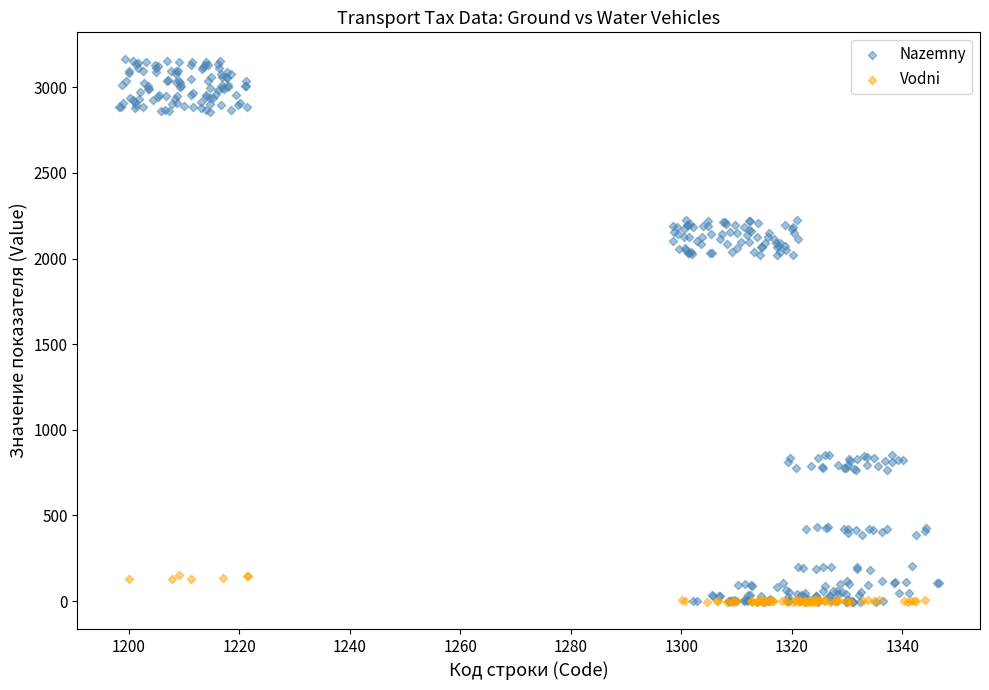

Which series reaches the maximum Y coordinate?

Nazemny